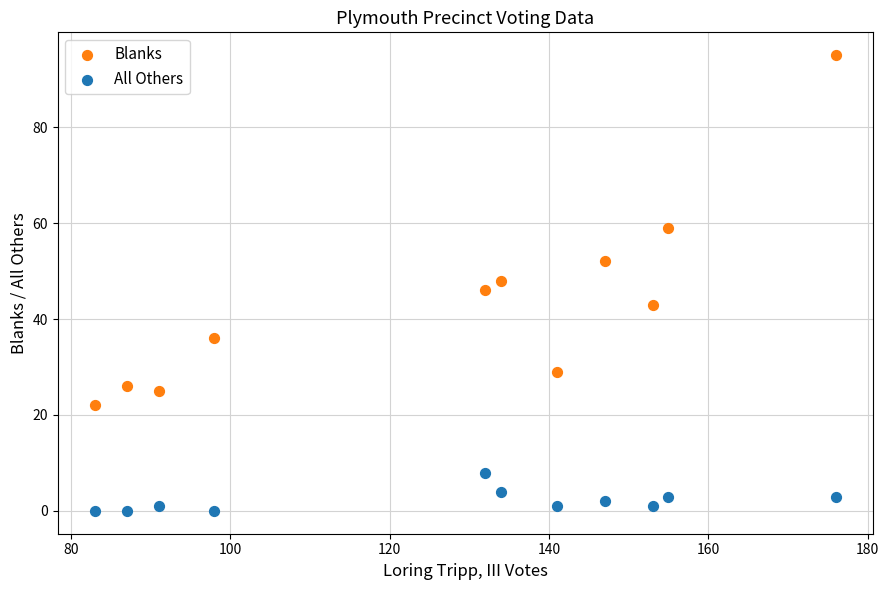

Across all data points, what is the range of Y values (max minus min)?

95